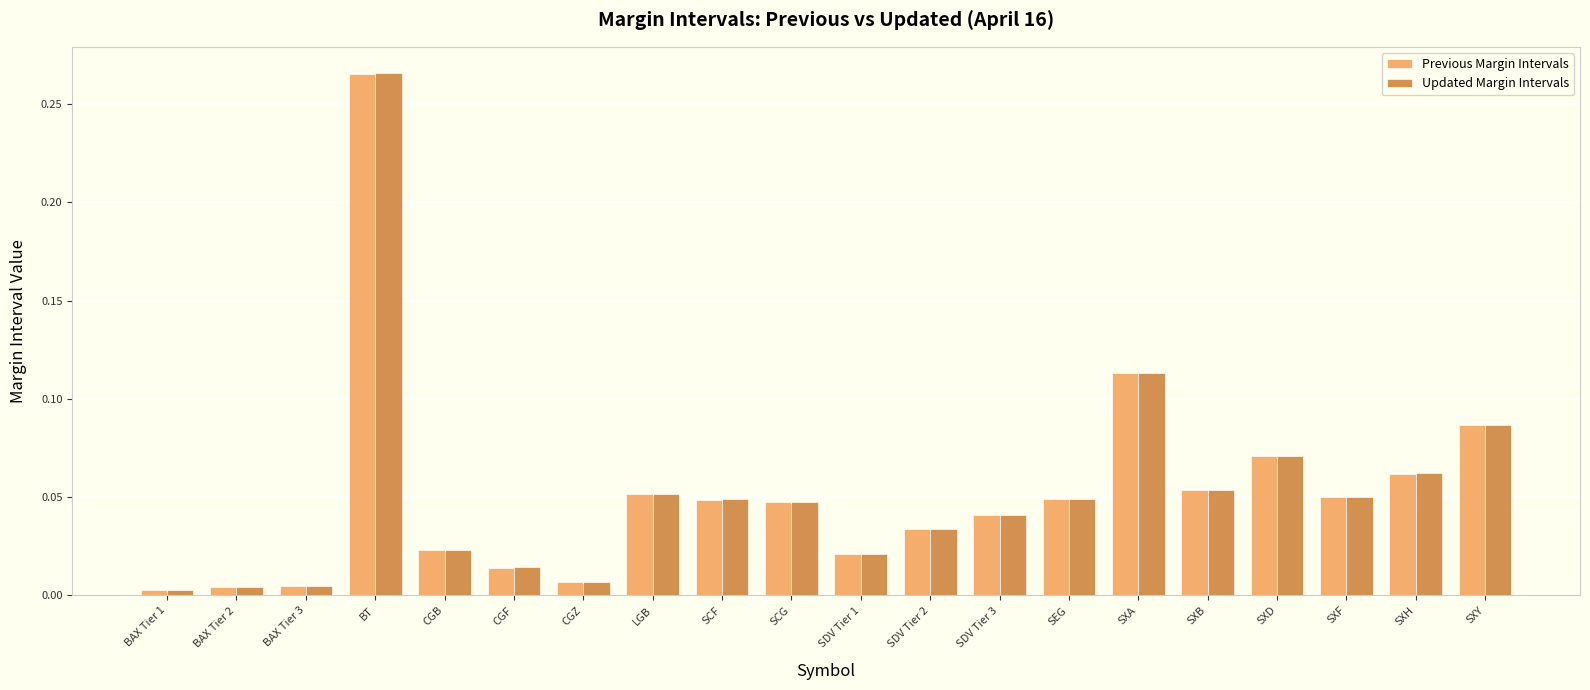

What is the sum of all Updated Margin Intervals values?

1.1